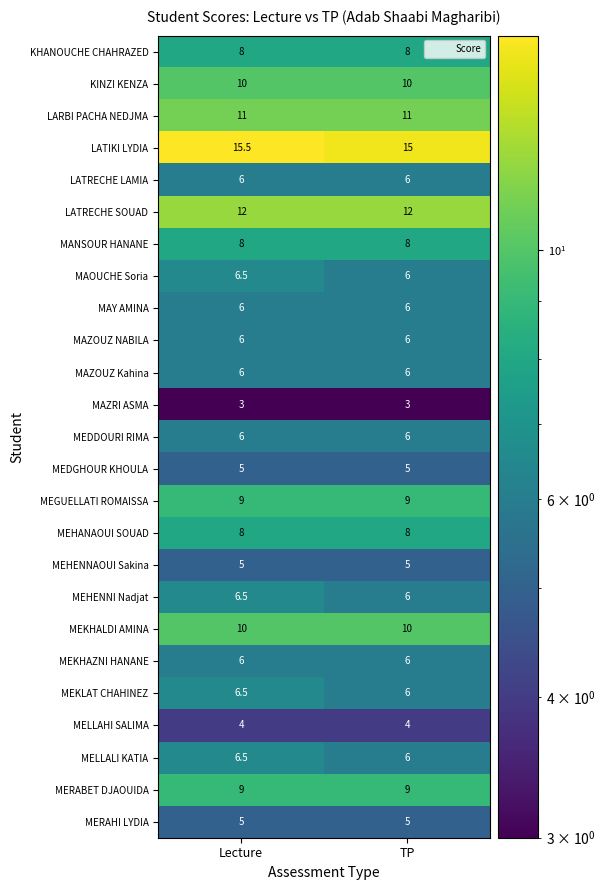

True or false: MEKLAT CHAHINEZ has a value of 8.2 at TP.

False